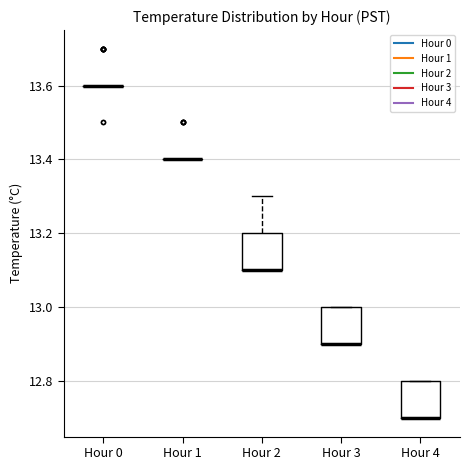

Reading left to right, transcribe this box plot: for each box, give where its median line is, the range the box spans, and where its two whiskers end, as read against the y-axis. The values are not printed on the chart, so give them approximately, as read against the axis.

Hour 0: box collapsed to a line at 13.6, whiskers 13.6 to 13.6
Hour 1: box collapsed to a line at 13.4, whiskers 13.4 to 13.4
Hour 2: median 13.1 (drawn on the box's lower edge), box 13.1 to 13.2, whiskers 13.1 to 13.3
Hour 3: median 12.9 (drawn on the box's lower edge), box 12.9 to 13.0, whiskers 12.9 to 13.0
Hour 4: median 12.7 (drawn on the box's lower edge), box 12.7 to 12.8, whiskers 12.7 to 12.8